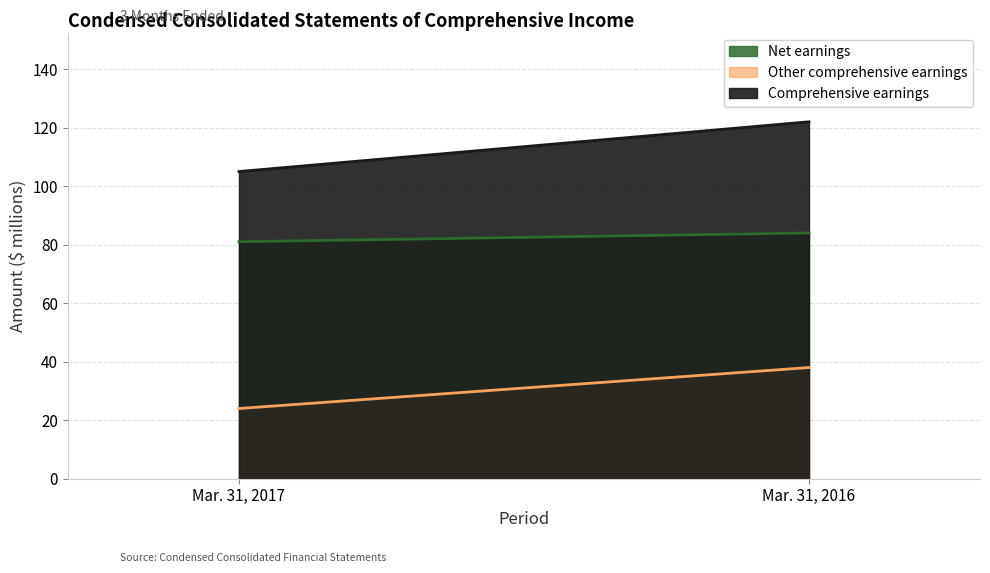

Reading right to left, list all the values displayed in this chart.

Net earnings: Mar. 31, 2016=84	Mar. 31, 2017=81
Other comprehensive earnings: Mar. 31, 2016=38	Mar. 31, 2017=24
Comprehensive earnings: Mar. 31, 2016=122	Mar. 31, 2017=105